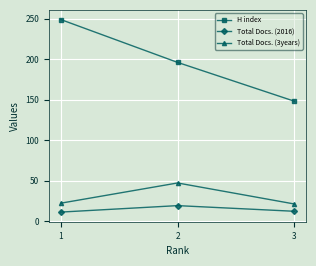

What is the difference between the highest and lowest values at 2?

177